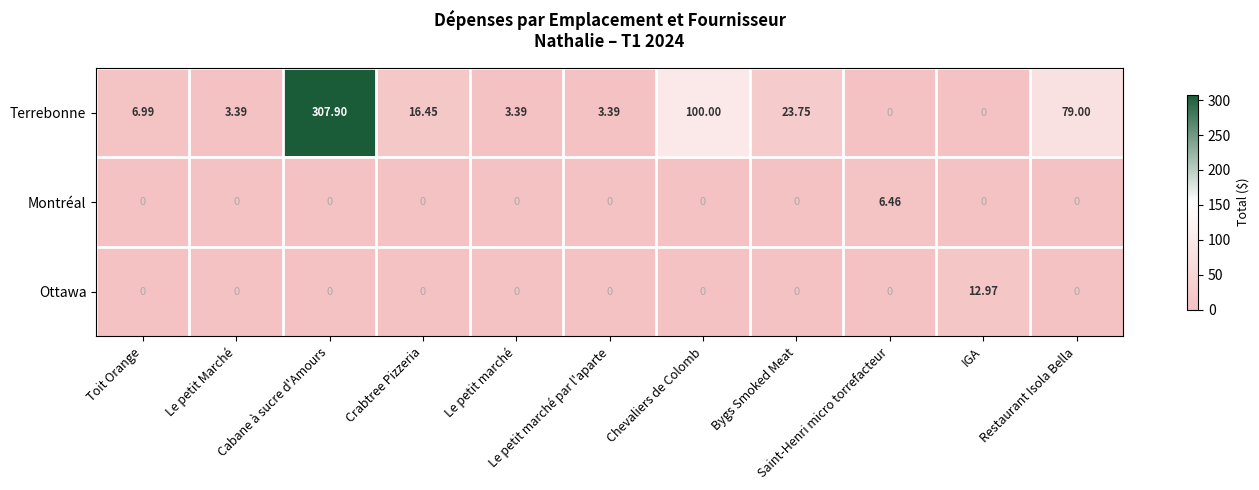

Which series has the widest spread of values?

Terrebonne